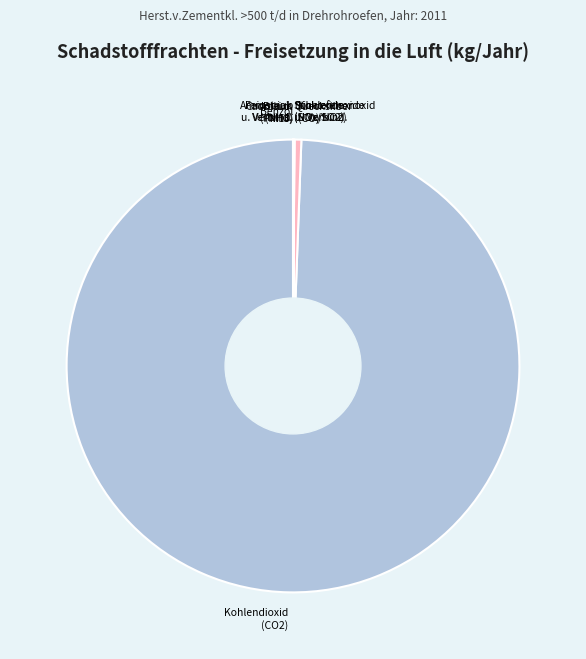

Does Kohlendioxid (CO2) account for over 50% of the chart?

Yes